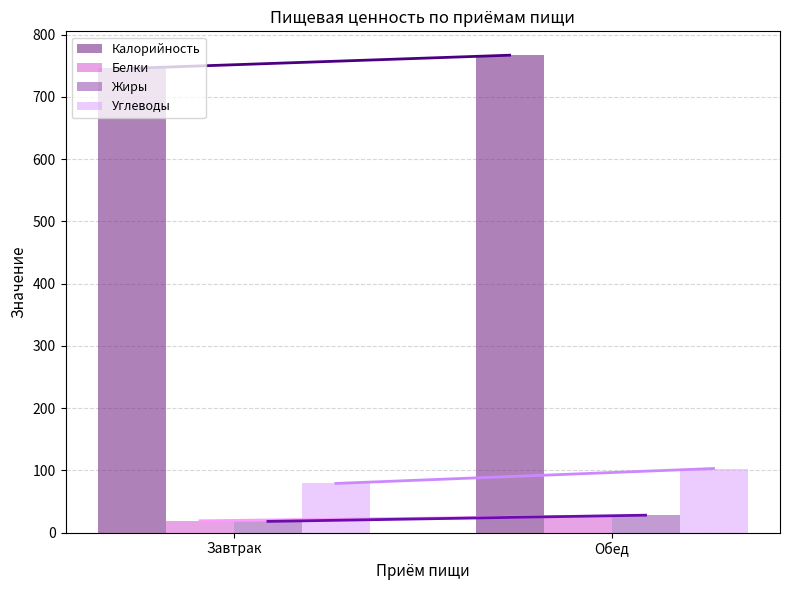

What is the sum of all Жиры values?

46